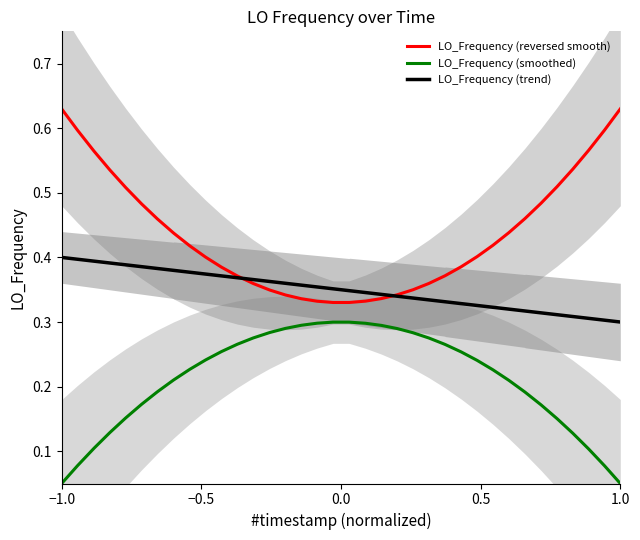

Count the LO_Frequency (smoothed) values in the range 0 to 1.

40